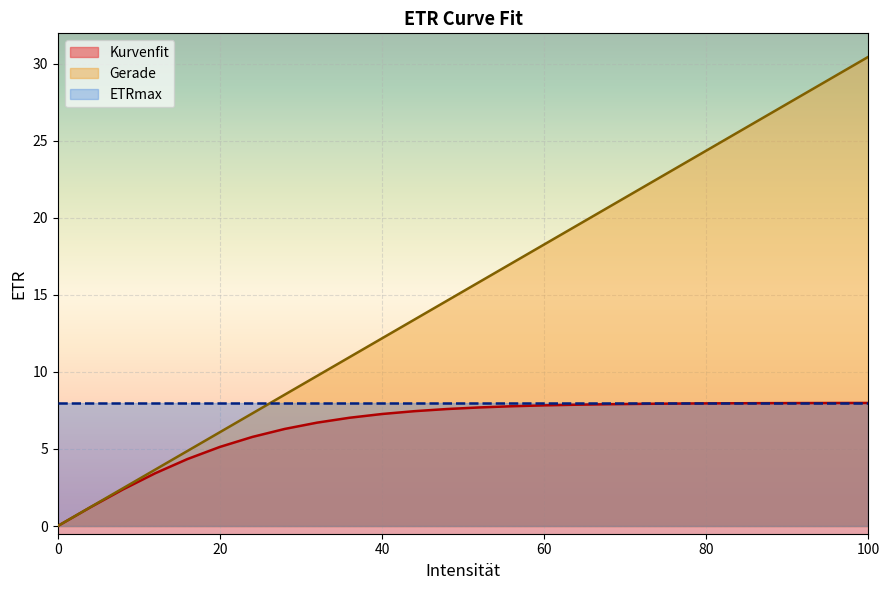

The Gerade series shows 14.5 at 32. True or false?

False